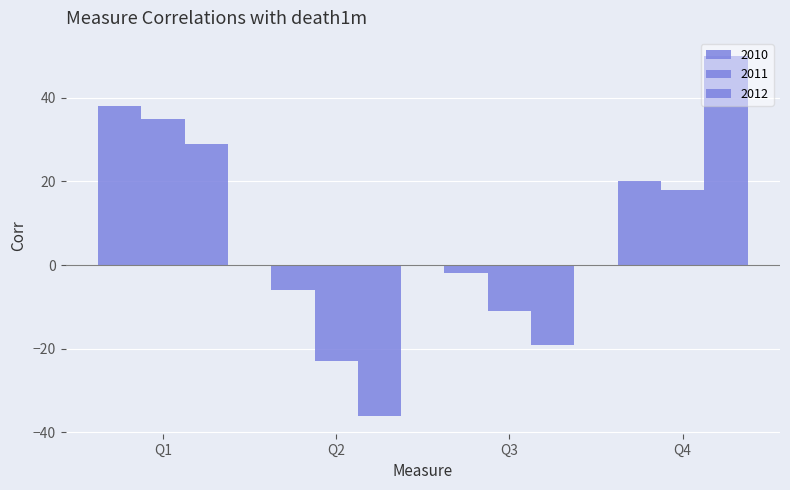

What is the spread (max minus min) of values at Q1?

9